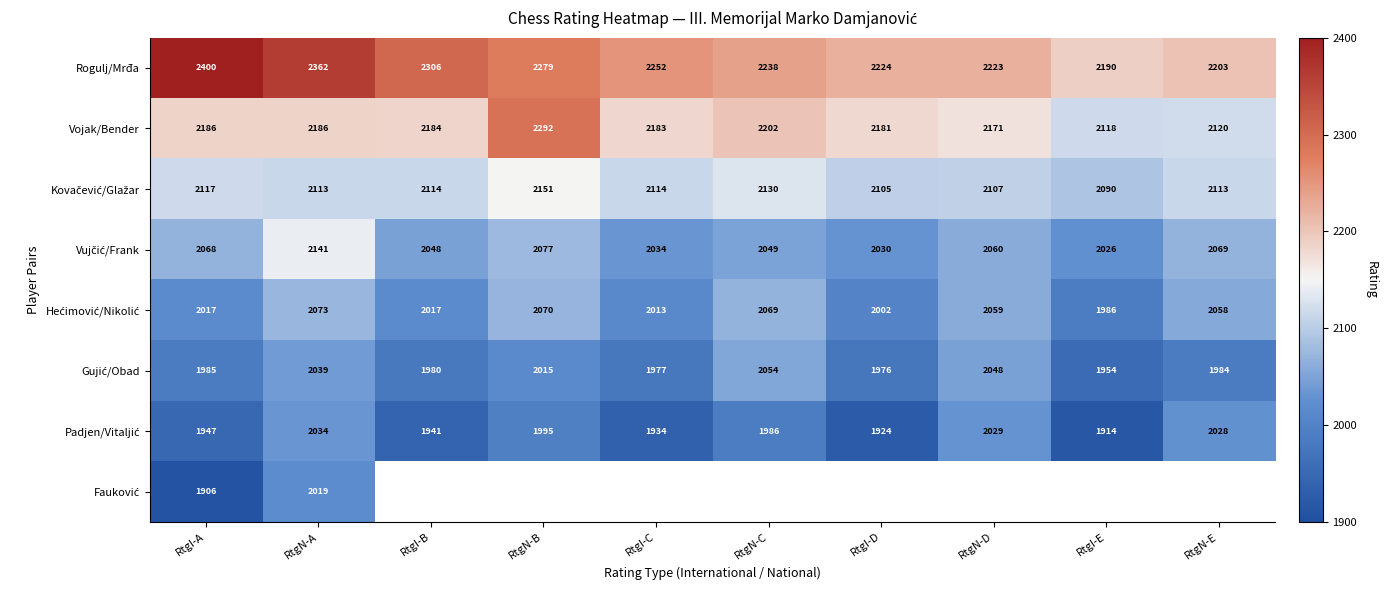

What is the spread (max minus min) of values at RtgN-A?

343